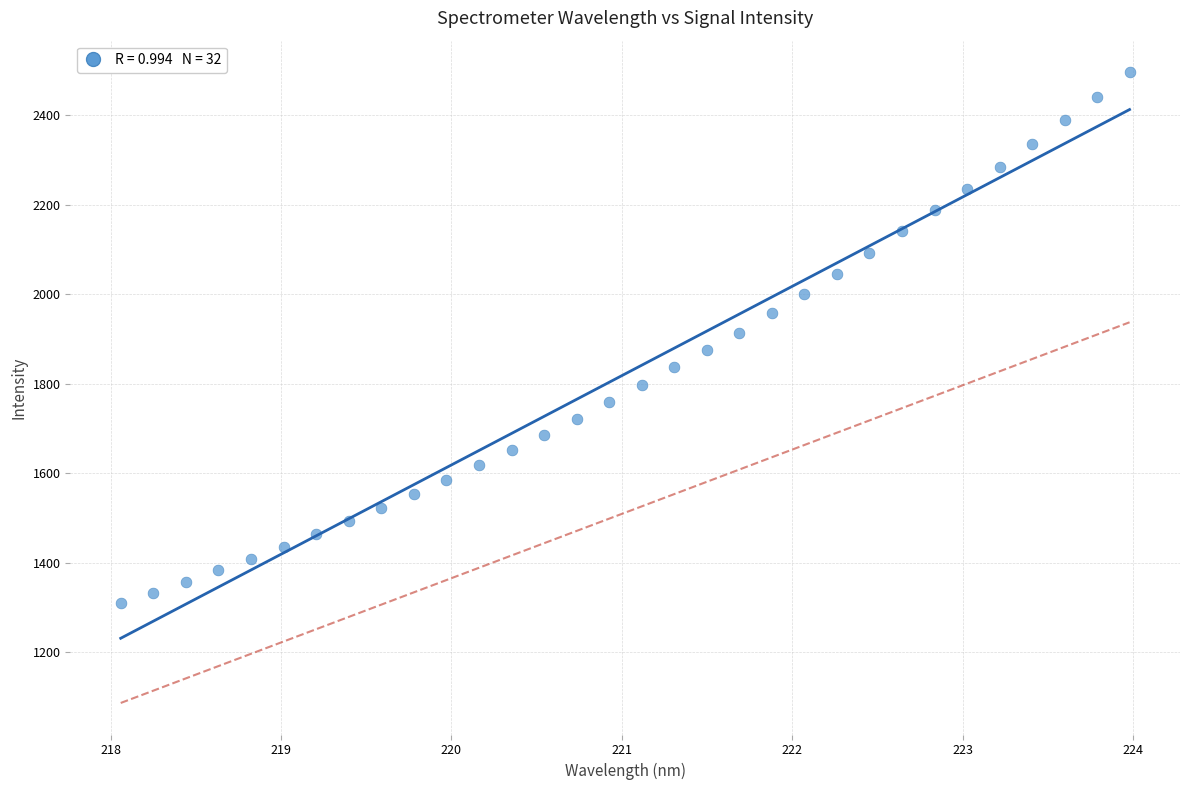

What is the range of X values (max minus min)?

5.9